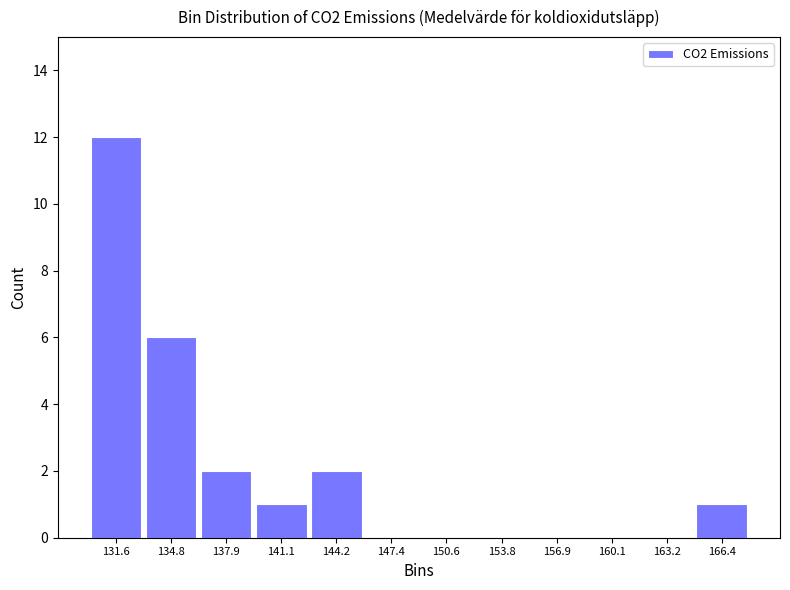

Reading left to right, list every bar in this chart as the range it spans on the x-axis followed by its height. Neither the bar edges nor the heights are printed on the chart, so give them approximately, as read against the axes.

130.0 to 133.0: 12
133.0 to 136.5: 6
136.5 to 139.5: 2
139.5 to 142.5: 1
142.5 to 146.0: 2
146.0 to 149.0: 0
149.0 to 152.0: 0
152.0 to 155.5: 0
155.5 to 158.5: 0
158.5 to 161.5: 0
161.5 to 165.0: 0
165.0 to 168.0: 1